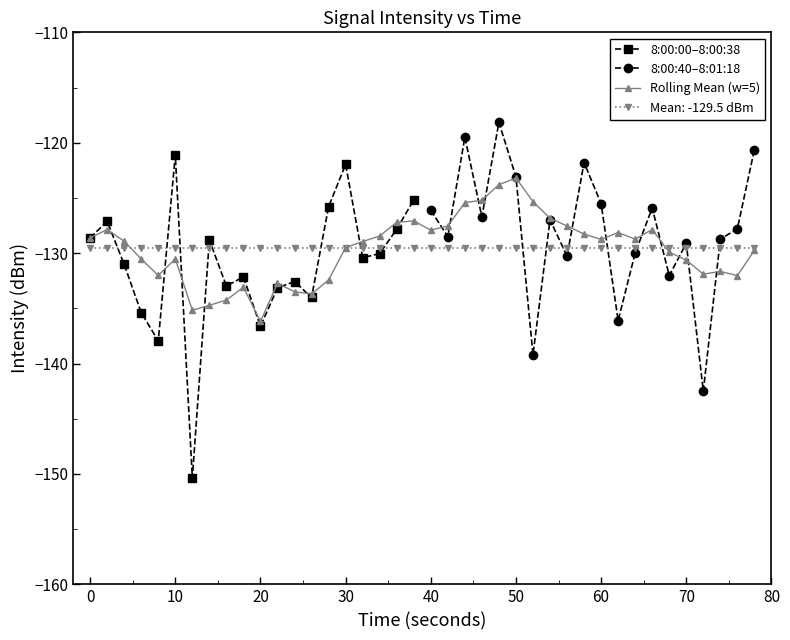

Does the chart display data point markers on the line(s)?

Yes